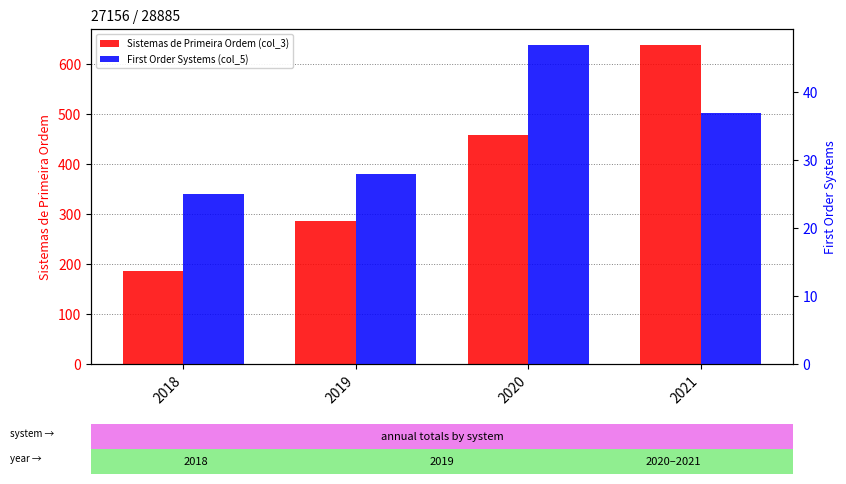

What value does the Sistemas de Primeira Ordem (col_3) series have at 2019?

286